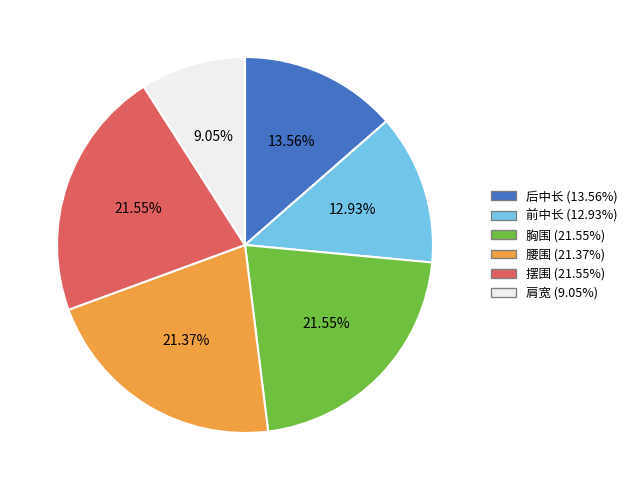

To the nearest percent, what percentage of the pie is 前中长?

13%